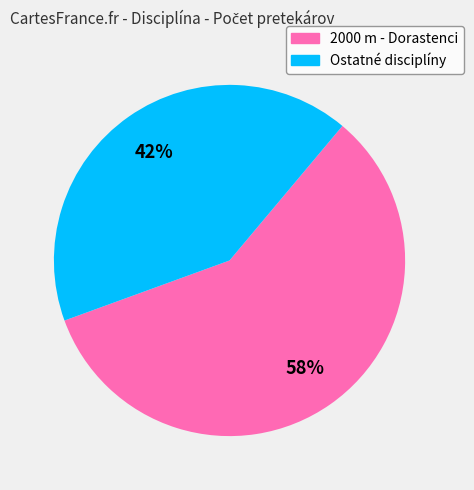

How many segments does this pie chart have?

2